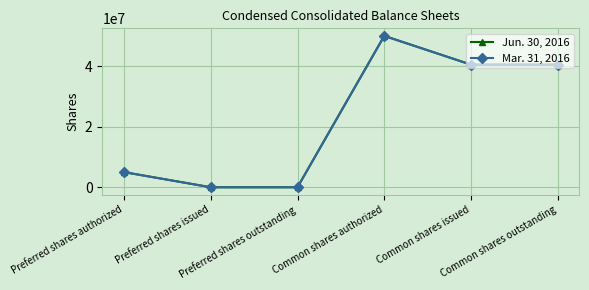

Rank the series by their average value, from highest to lowest.

Jun. 30, 2016, Mar. 31, 2016